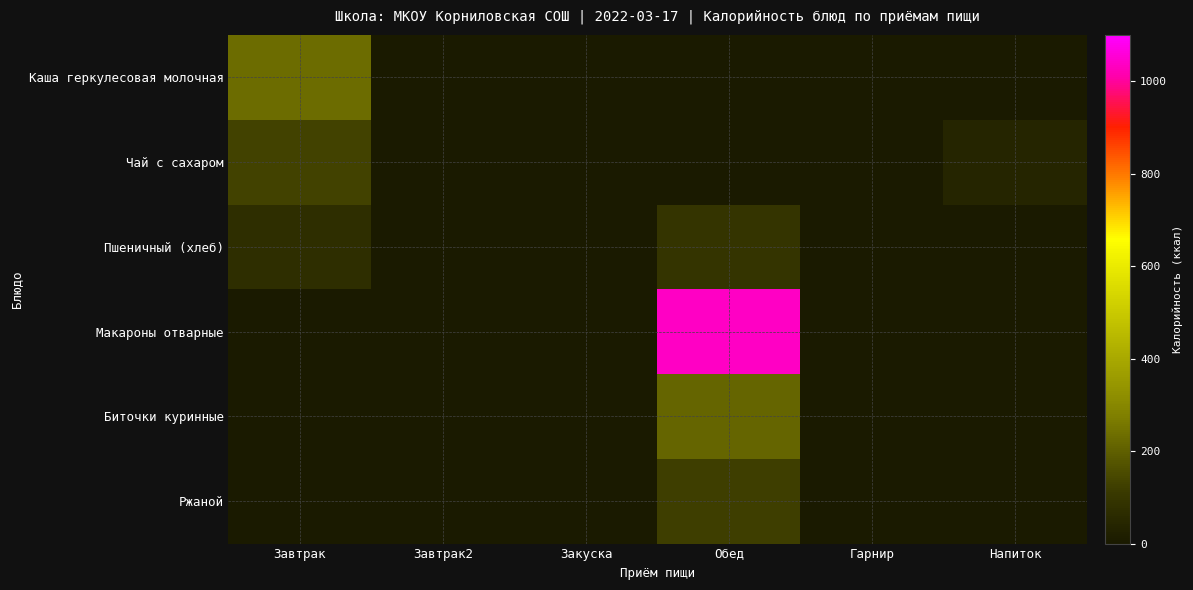

At which category does the chart reach its minimum across all series?

Напиток